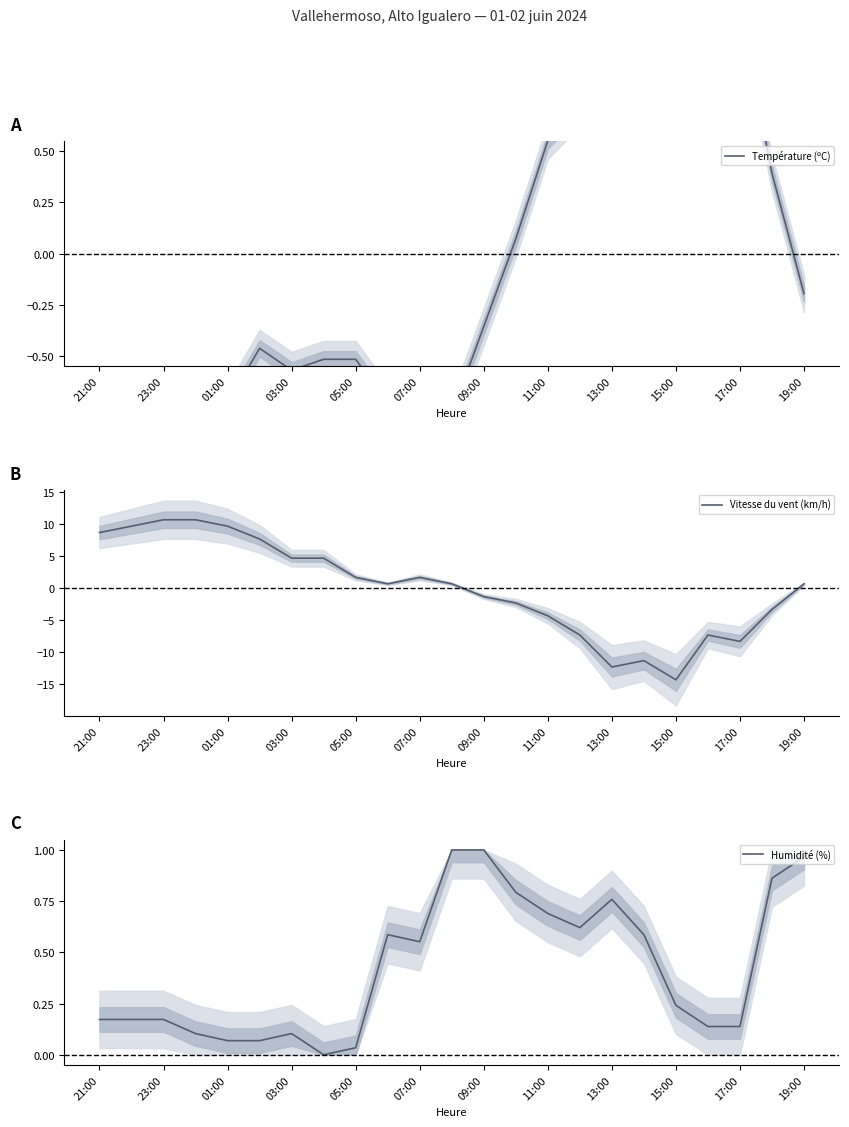

What is the approximate value of Vitesse du vent (km/h) at 05:00?

1.7